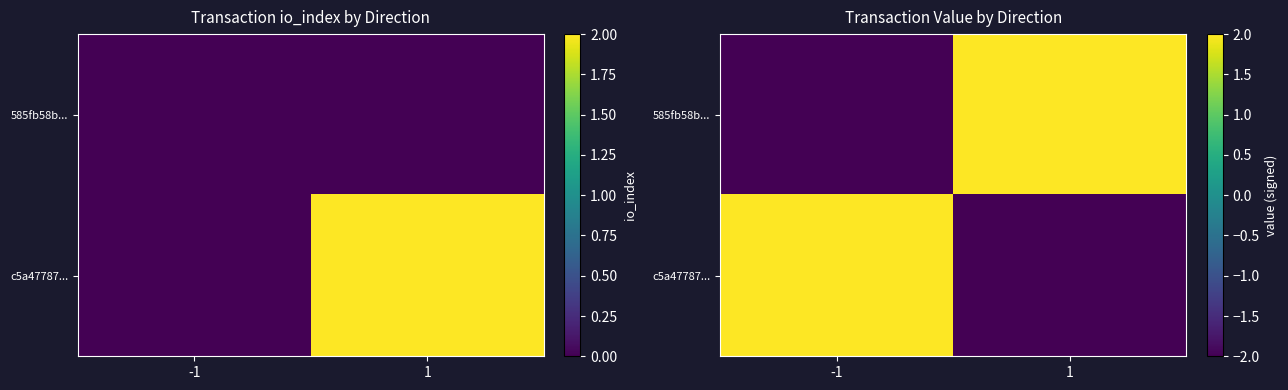

The c5a47787... series shows 2.0 at -1. True or false?

True